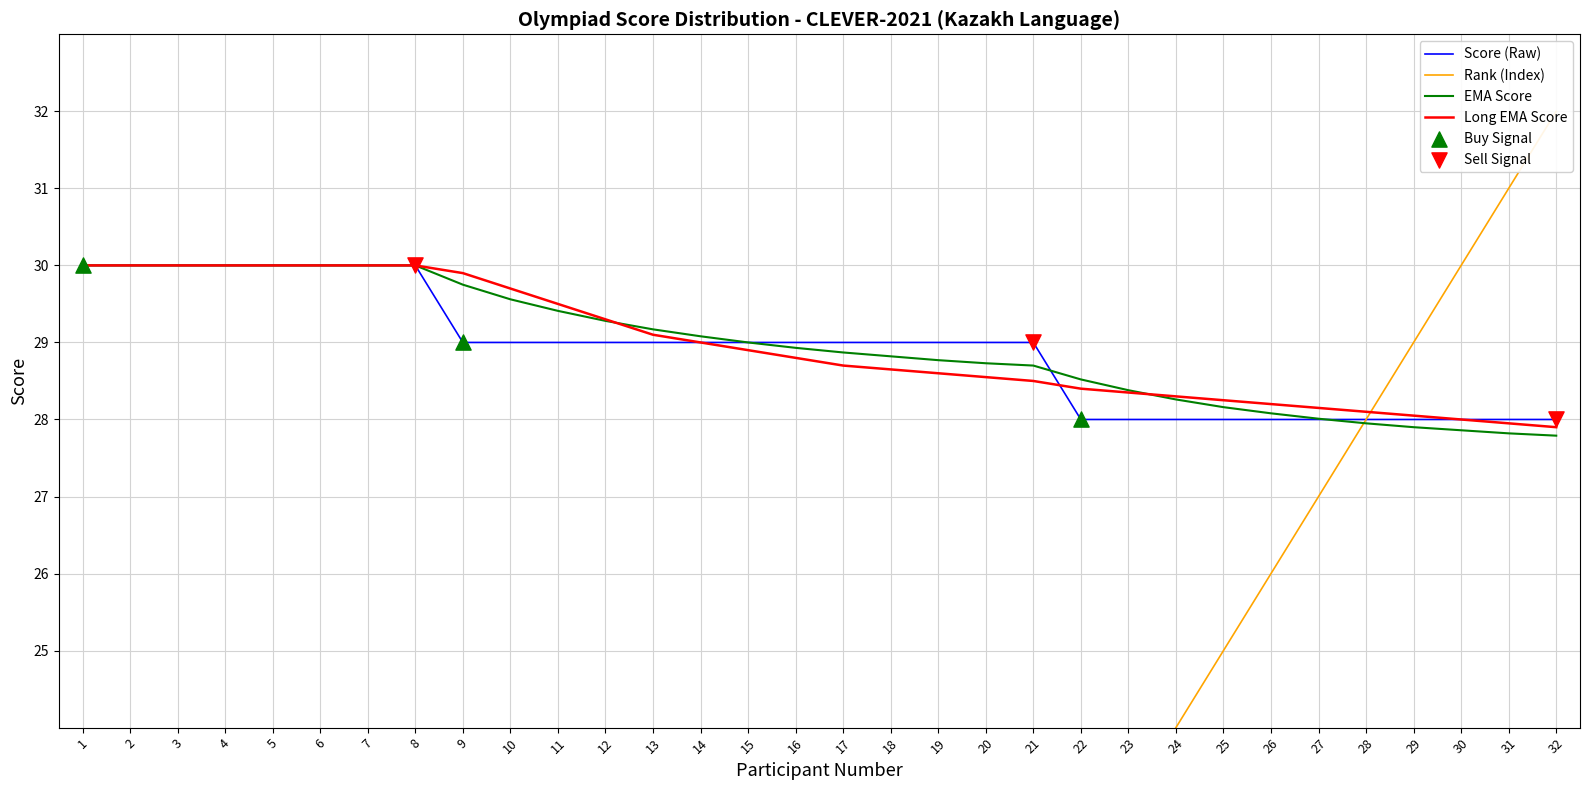

Is the value of Long EMA Score at 28 greater than the value of Score (Raw) at 4?

No